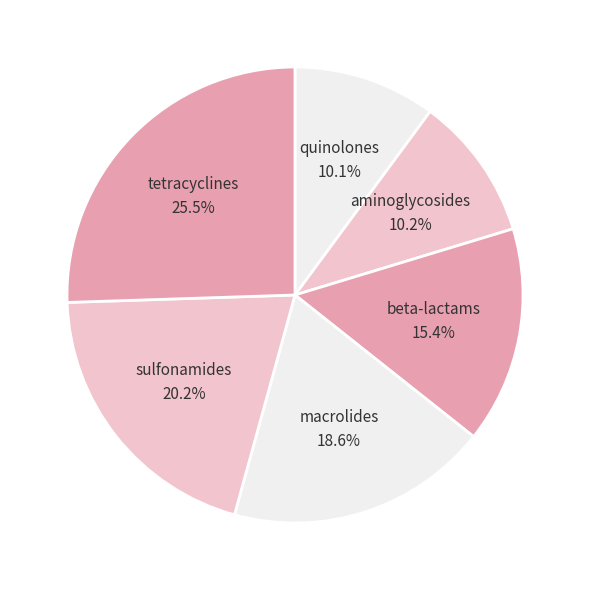

What is the largest slice in the pie chart?

tetracyclines